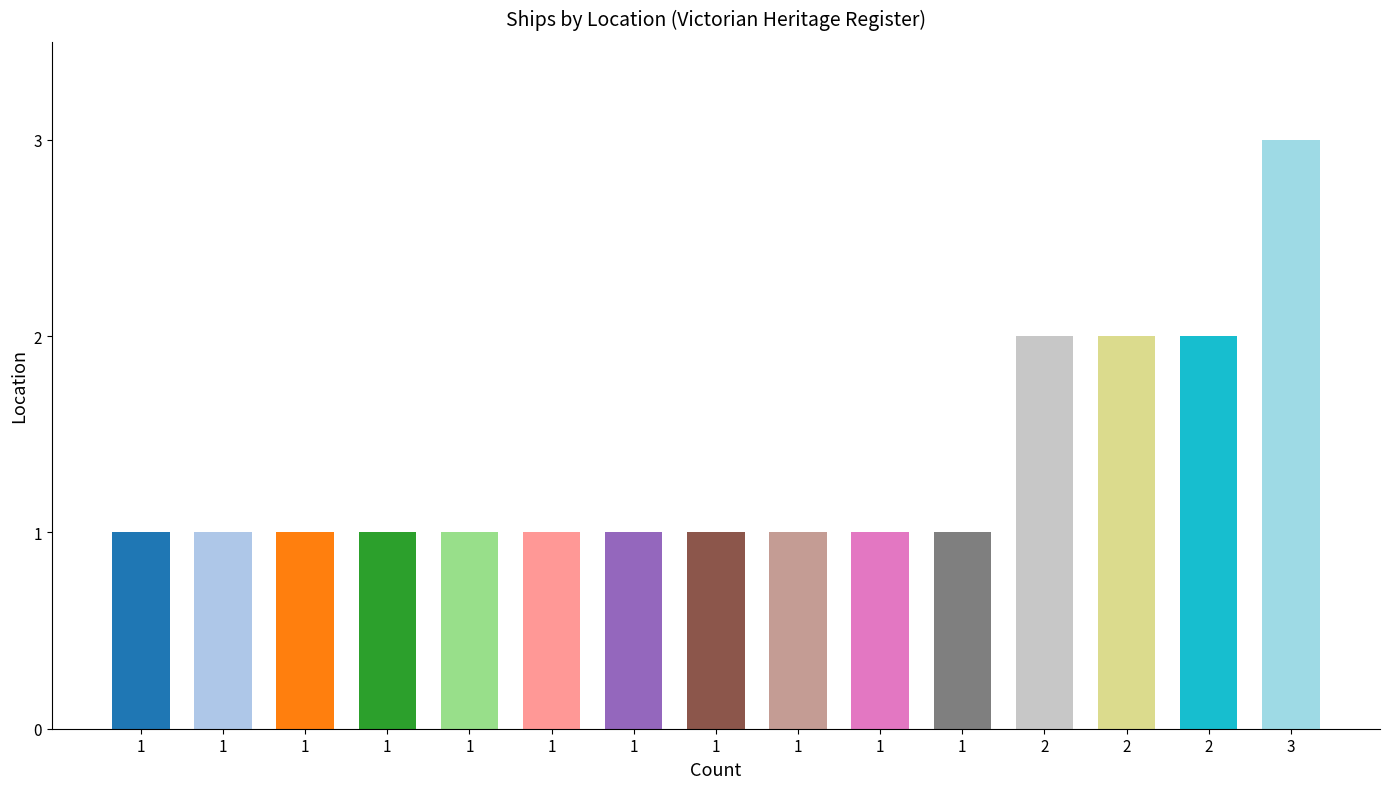

Which has a higher value, 1 or 1?

1